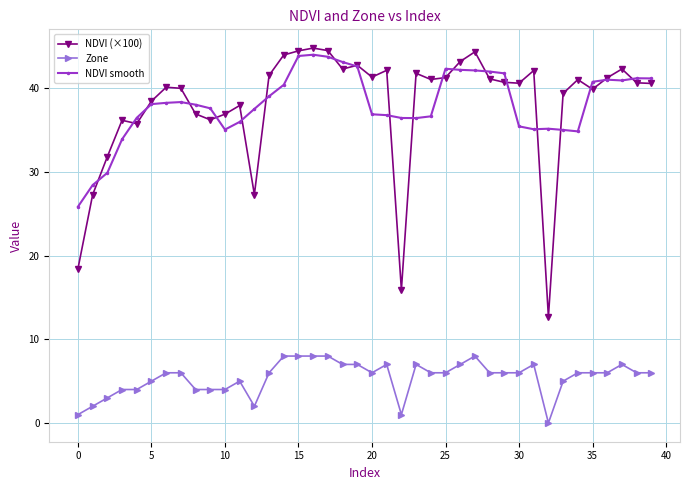

What is the highest value of the NDVI smooth series?

44.0